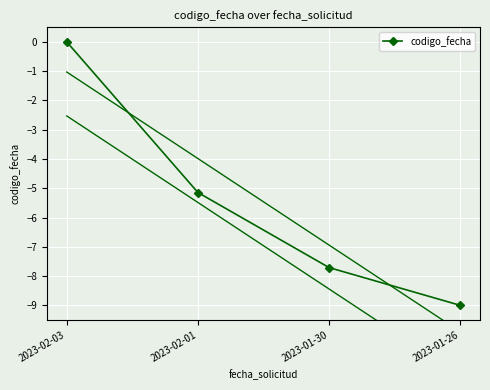

Is this an area chart (filled region under the line)?

No